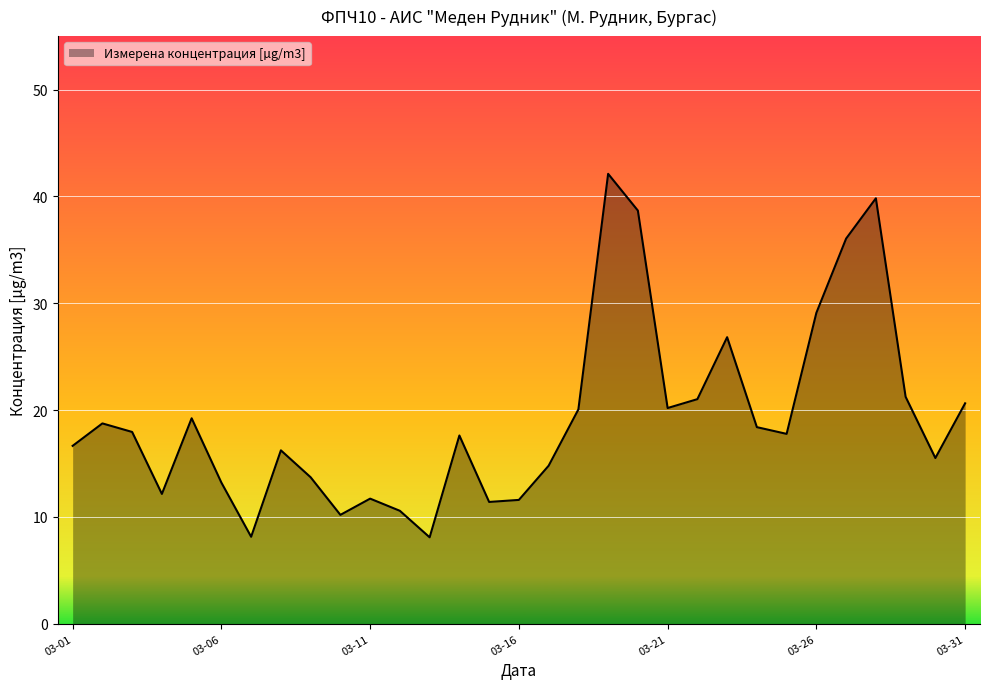

What is the greatest value displayed?

42.1